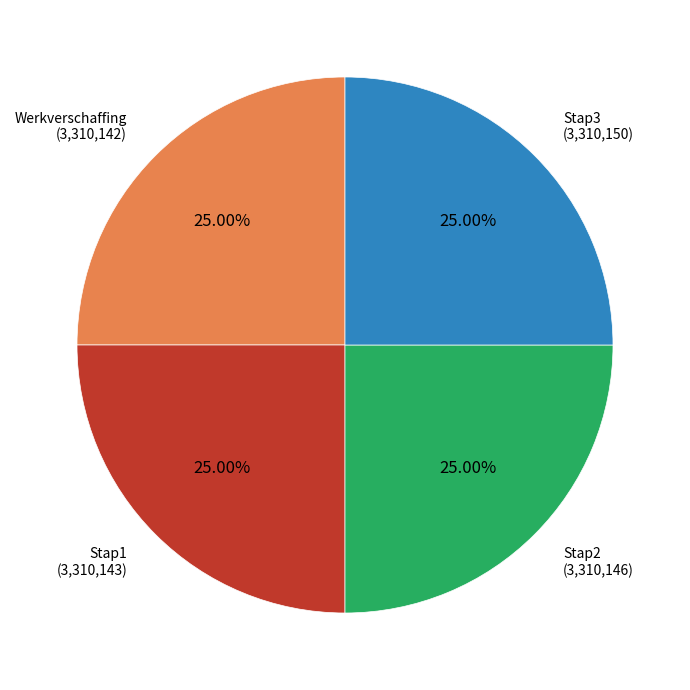

Does any single category account for the majority?

No